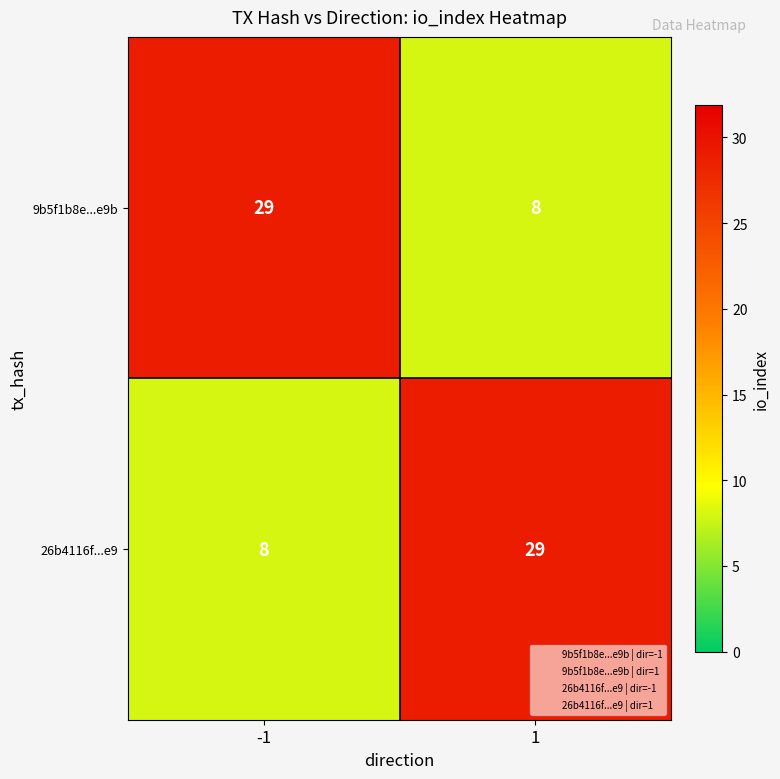

How many data points does each series have?

2